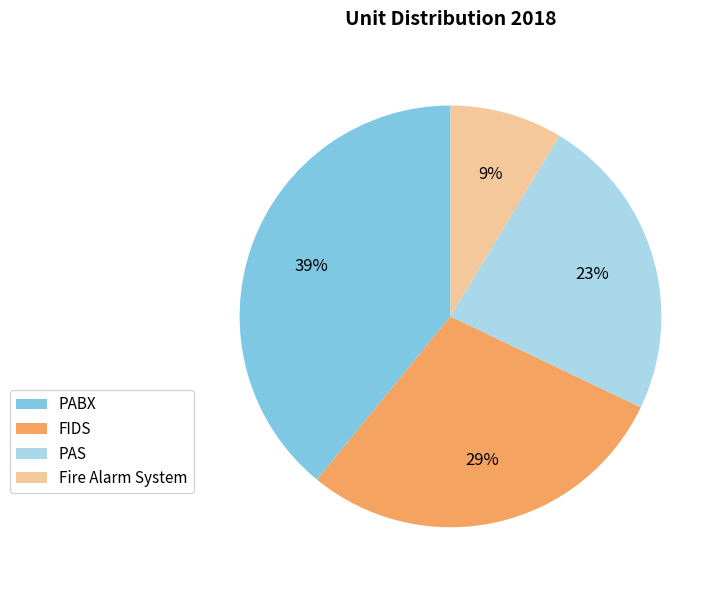

Is PAS the majority of the pie?

No